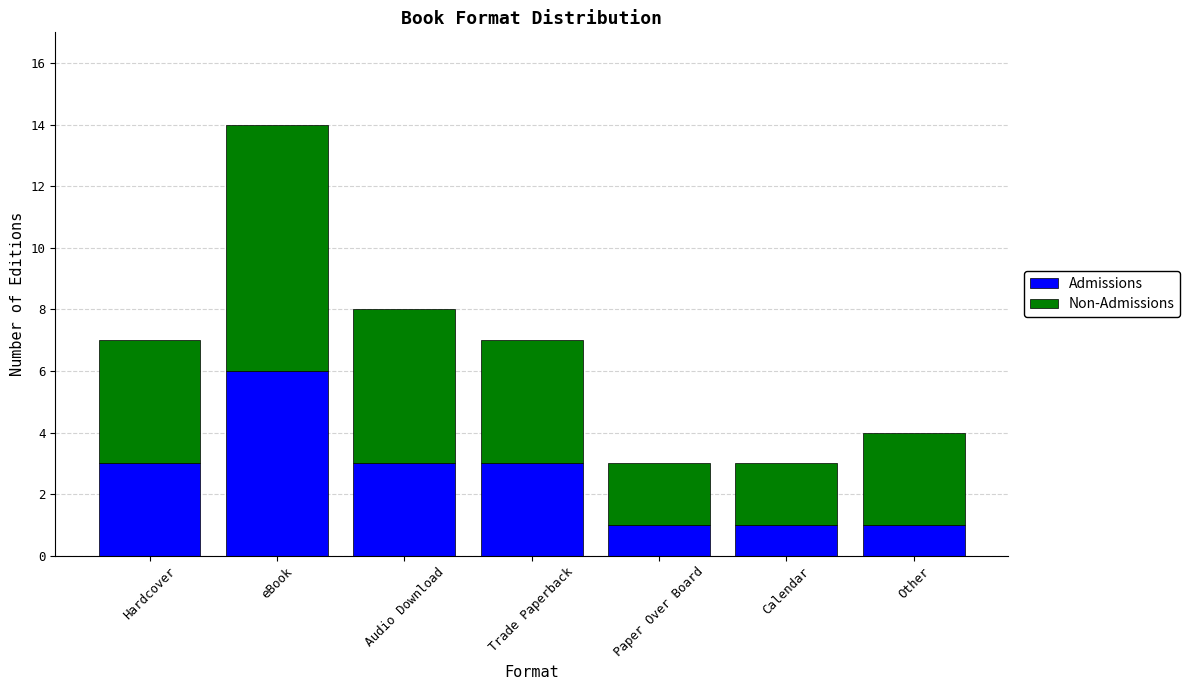

The value of Admissions at Other is 1. True or false?

True